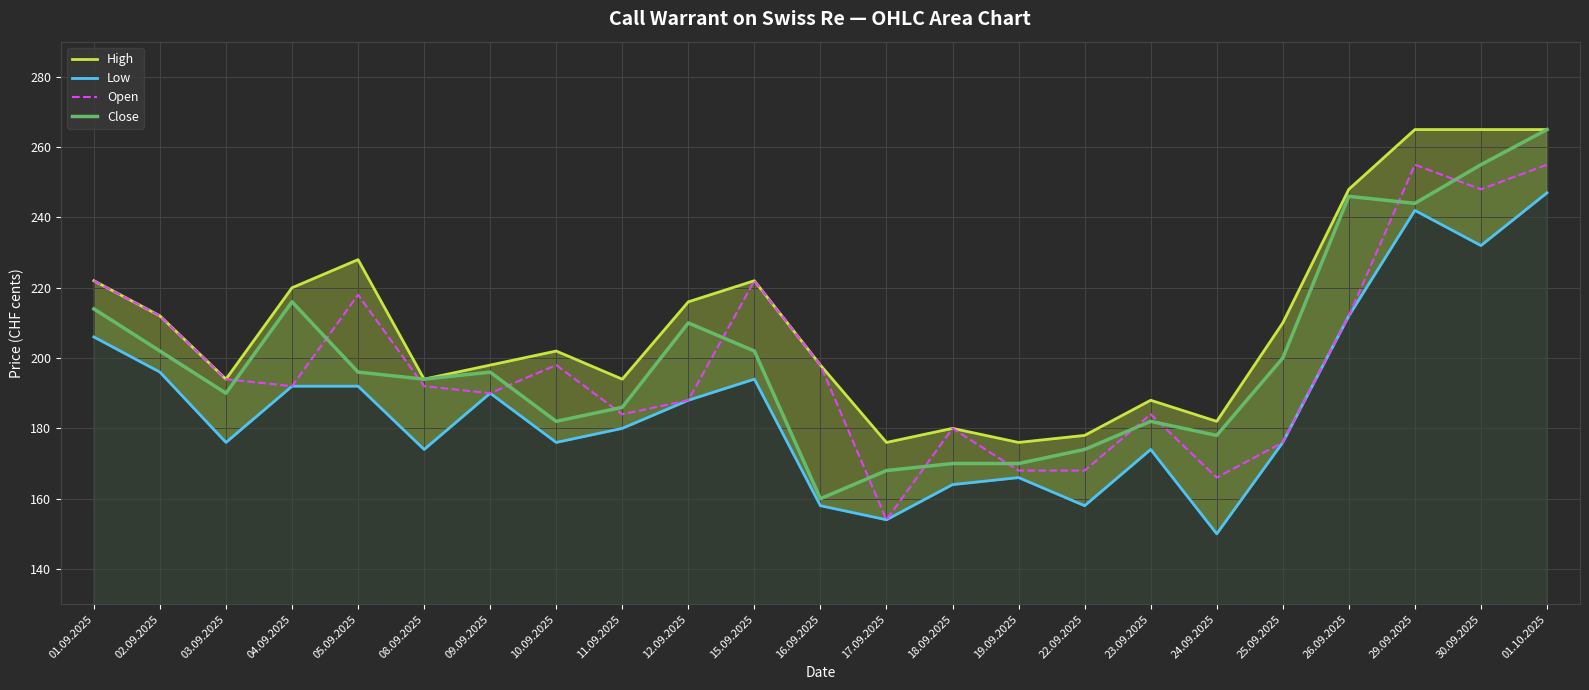

What is the sum of all Open values?

4576